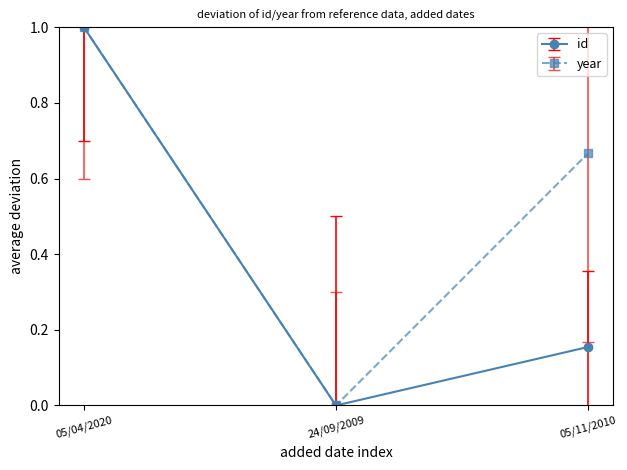

Which series changed the most between 24/09/2009 and 05/11/2010?

year